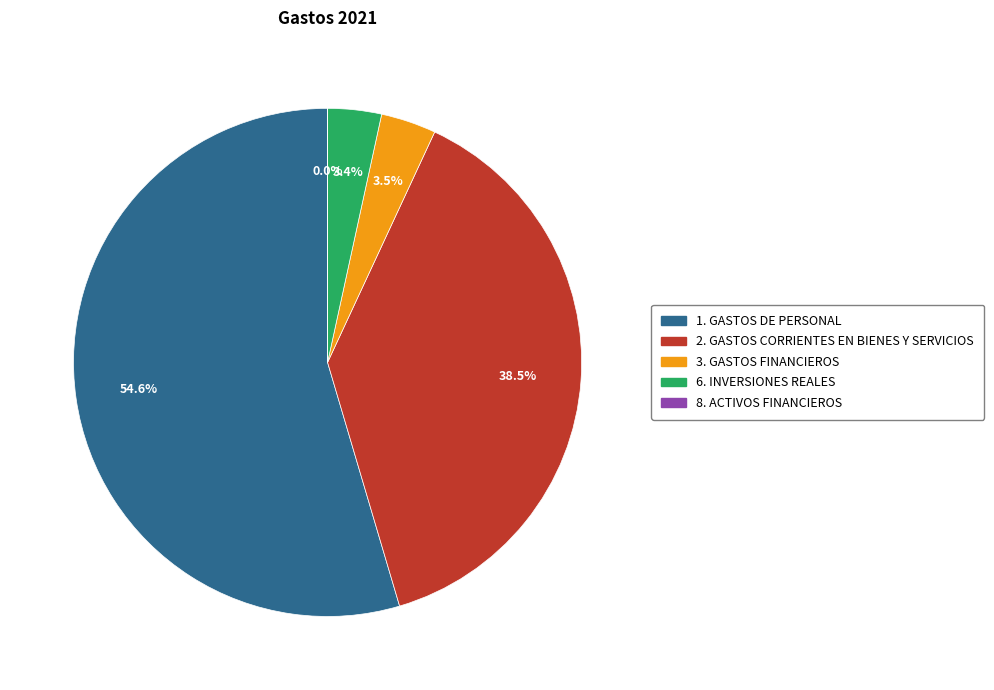

Between 6. INVERSIONES REALES and 2. GASTOS CORRIENTES EN BIENES Y SERVICIOS, which is larger?

2. GASTOS CORRIENTES EN BIENES Y SERVICIOS